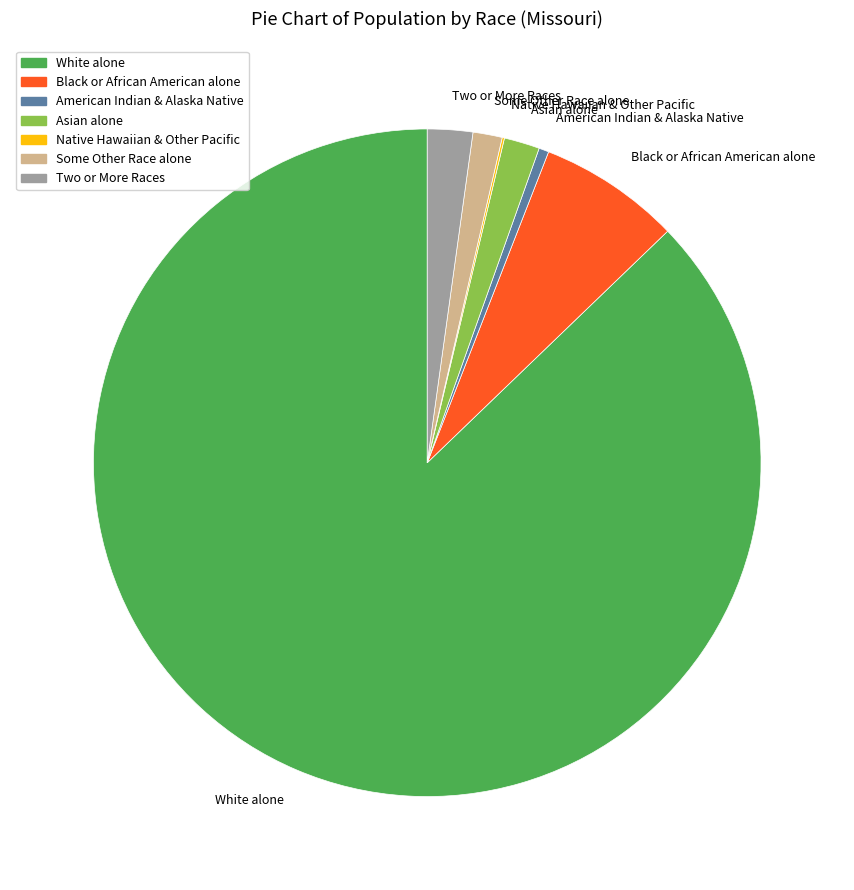

Is the sum of White alone and Two or More Races greater than half?

Yes